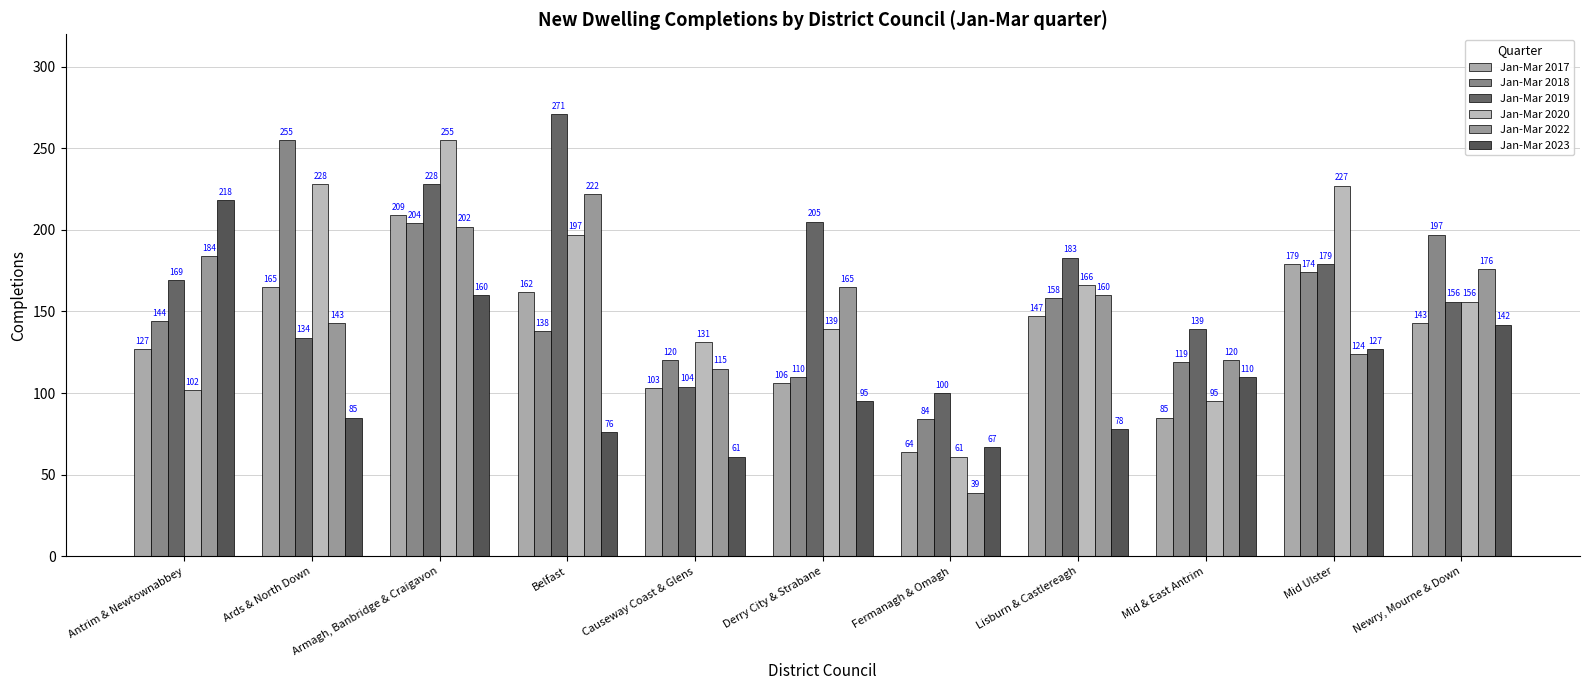

What is the label of the 10th bar from the right?

Ards & North Down